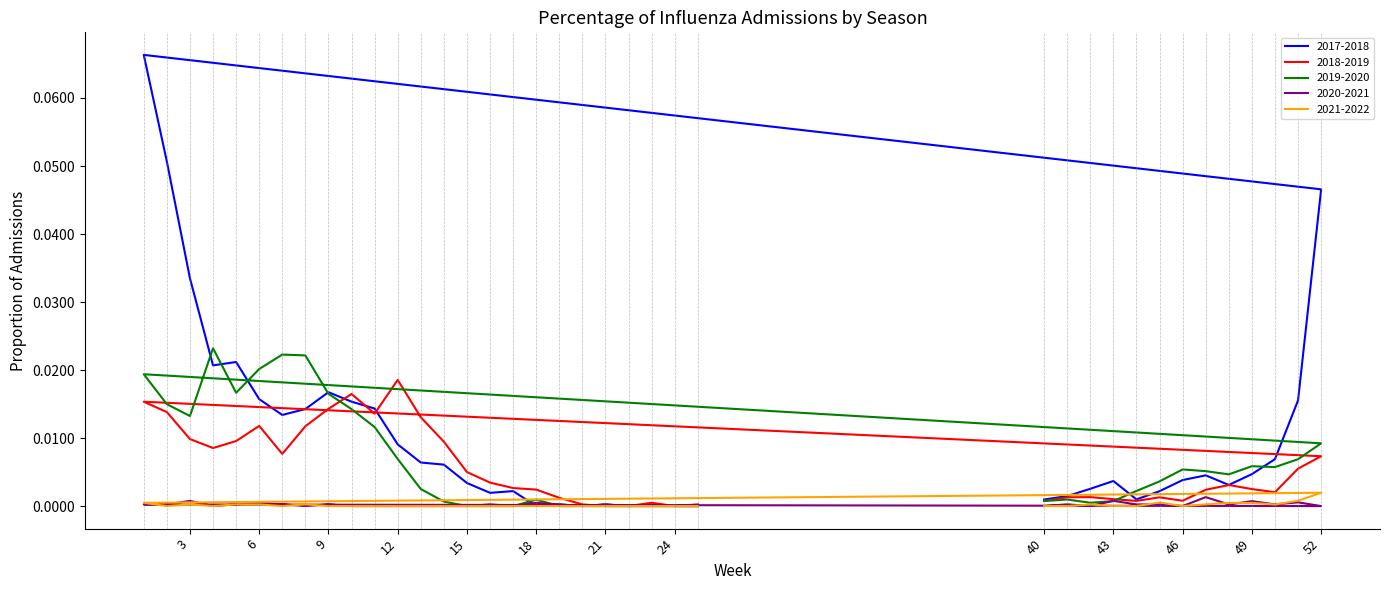

Is the value of 2020-2021 at 8 greater than the value of 2018-2019 at 16?

No